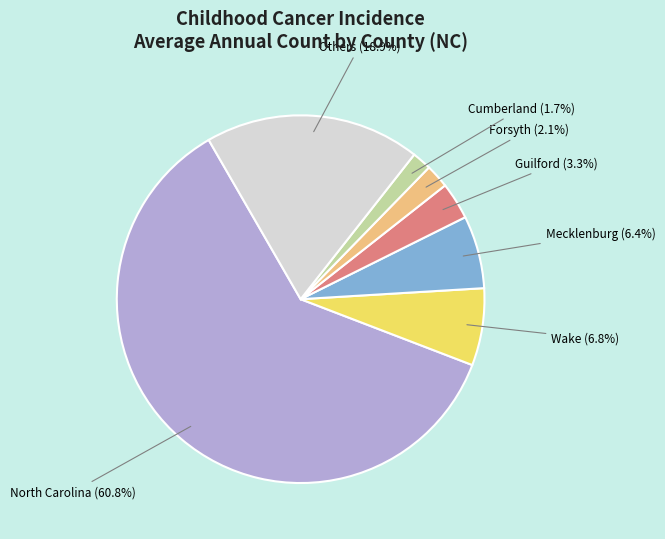

Is there a majority slice in this chart?

Yes